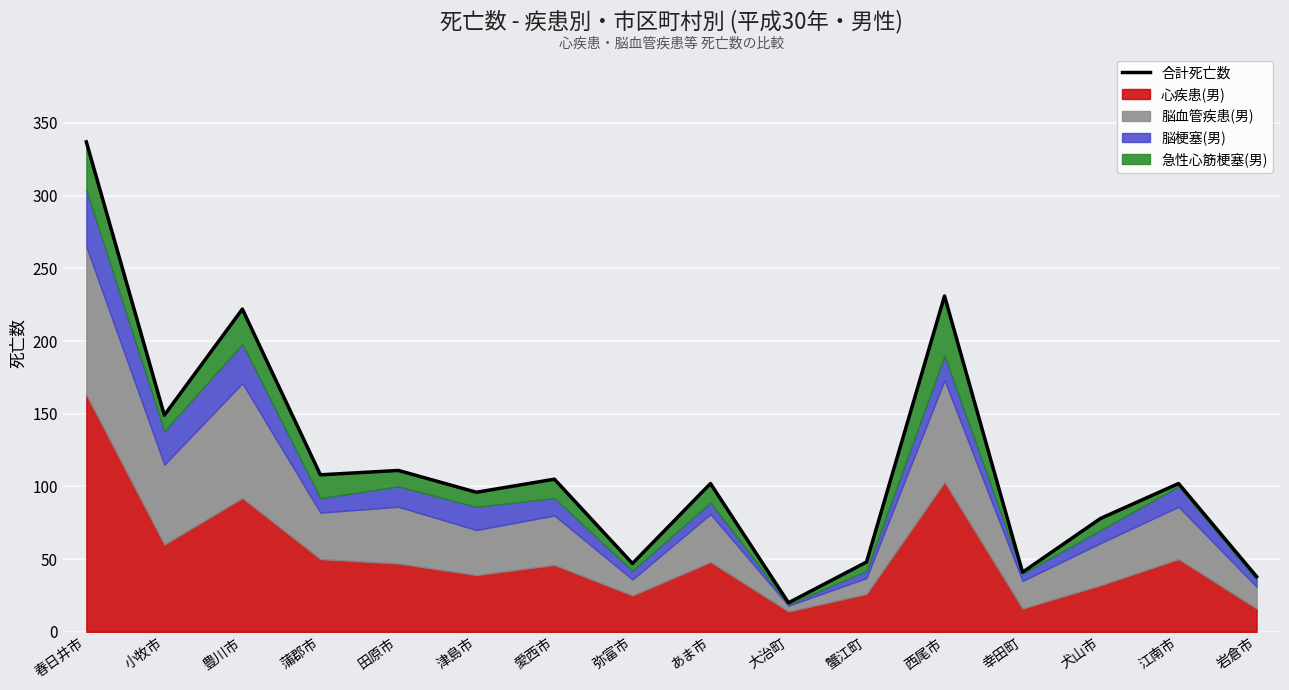

Does the chart display data point markers on the line(s)?

No